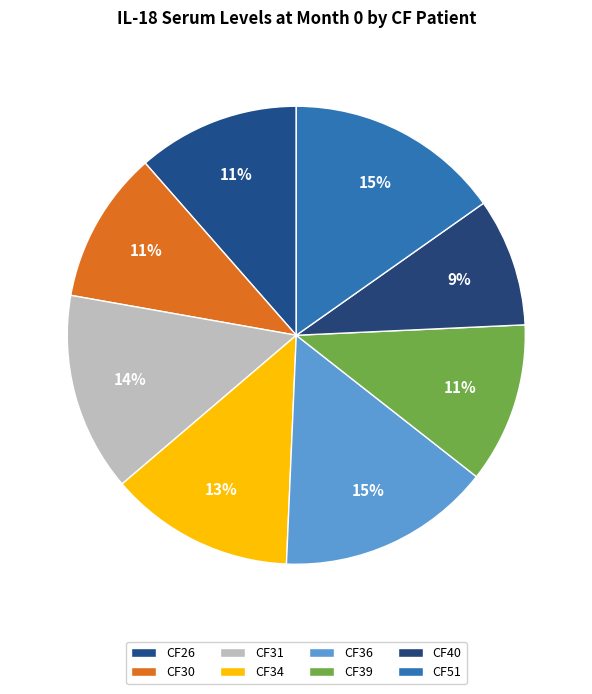

Is CF40 the majority of the pie?

No